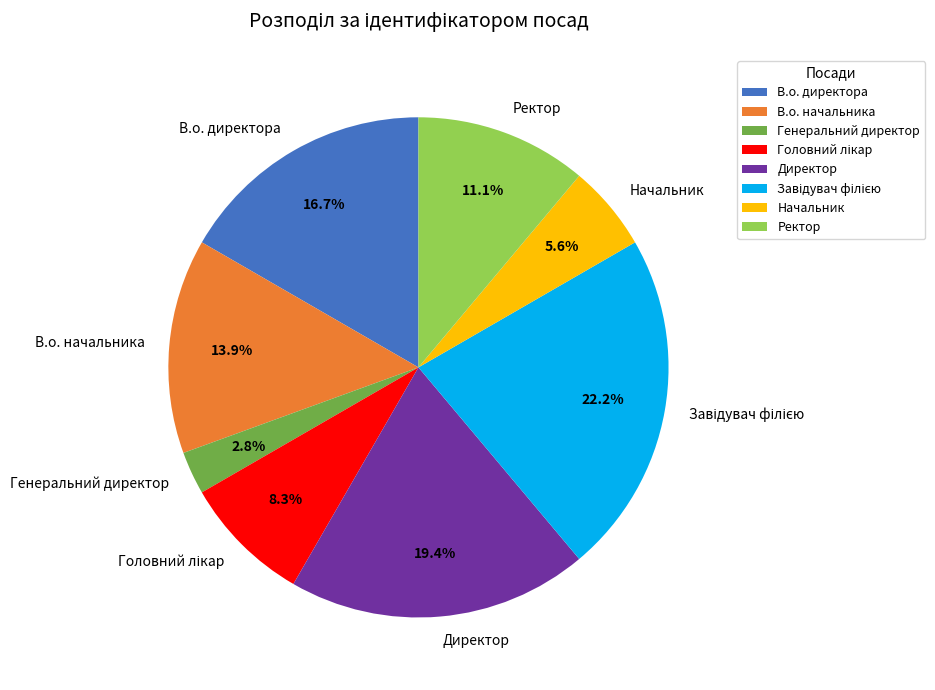

How many slices are in this pie chart?

8